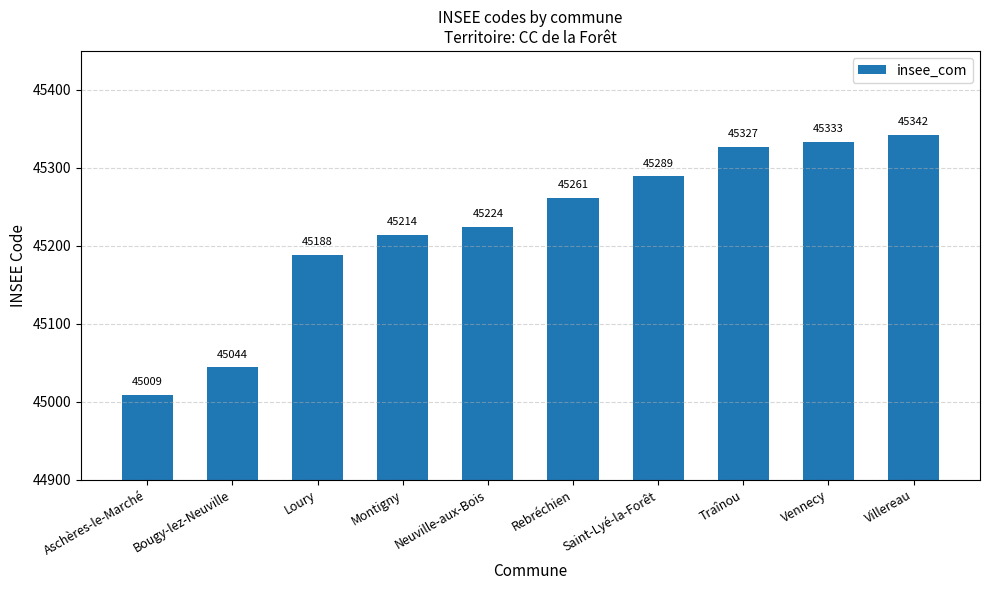

Where is the data nearest to the value 45175?

Loury